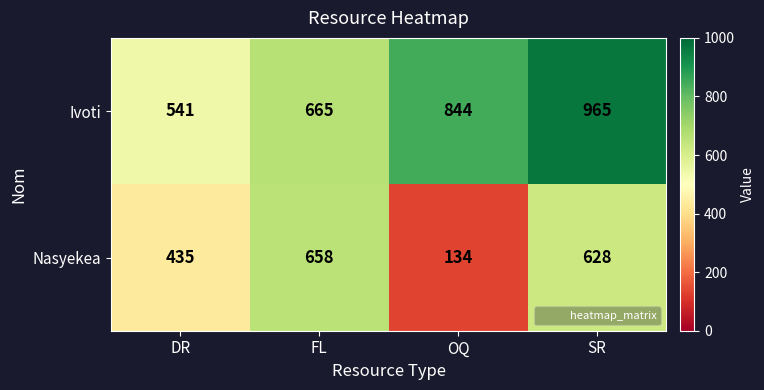

Reading left to right, what are all the values shown in this chart?

Ivoti: DR=541	FL=665	OQ=844	SR=965
Nasyekea: DR=435	FL=658	OQ=134	SR=628